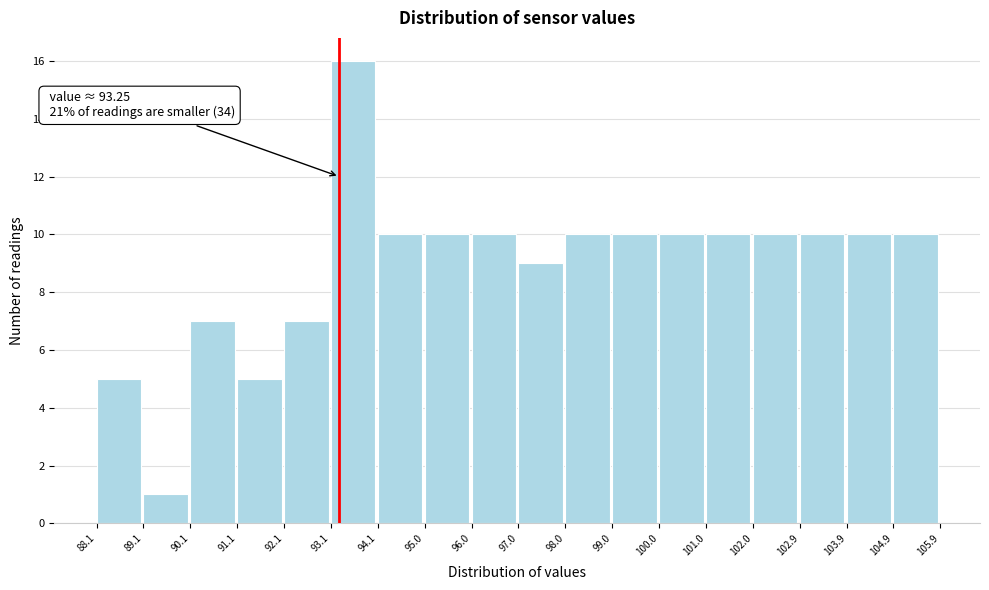

Over which range of the x-axis is the bar tallest?

93.1 to 94.1